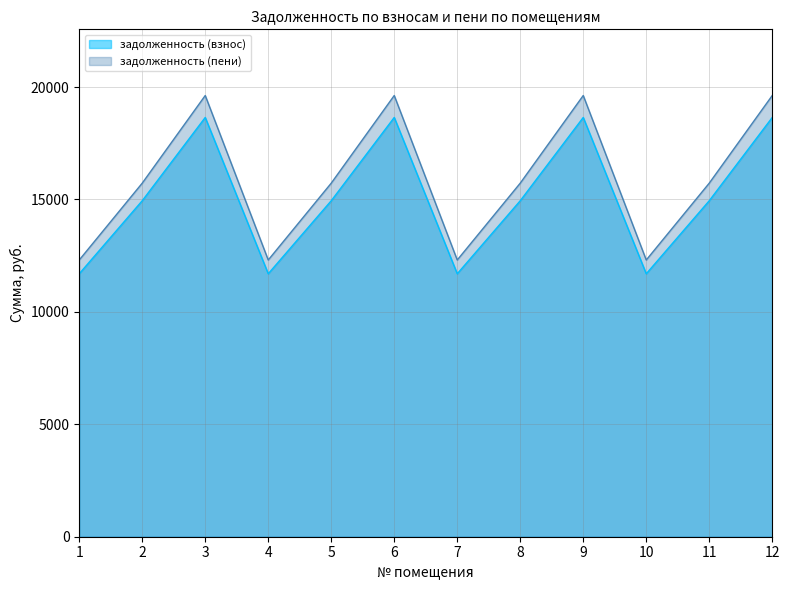

List the labels in order of задолженность (пени) value, largest first.

3, 6, 9, 12, 2, 5, 8, 11, 1, 4, 7, 10